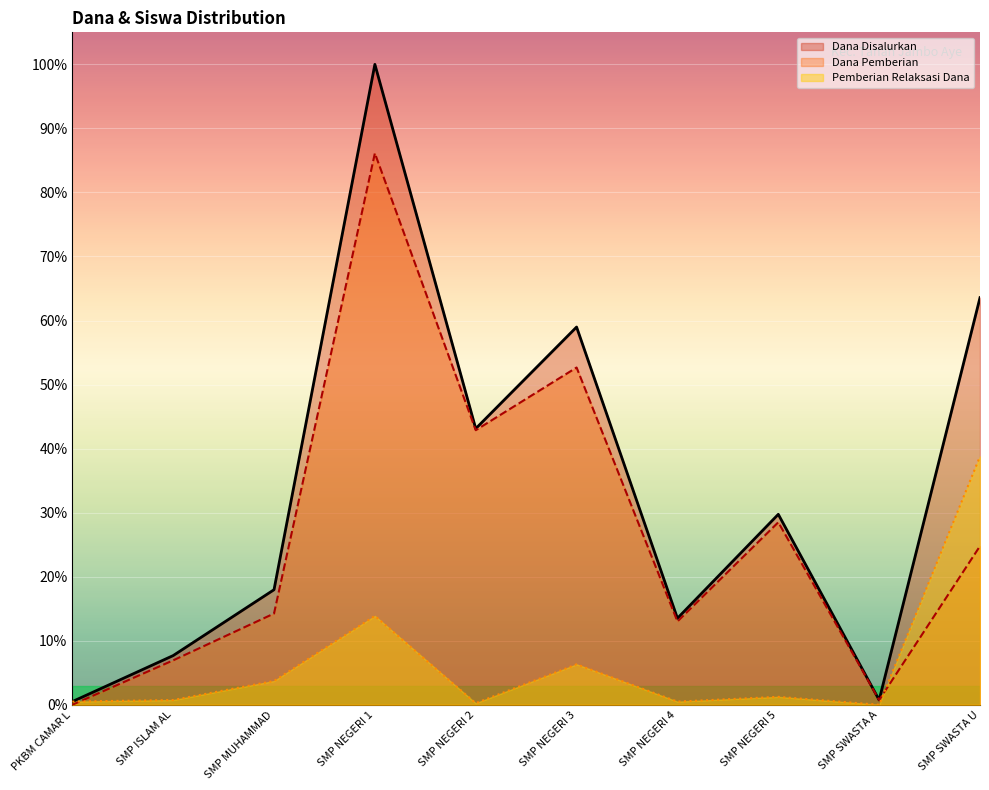

What is the greatest value displayed?

100.0